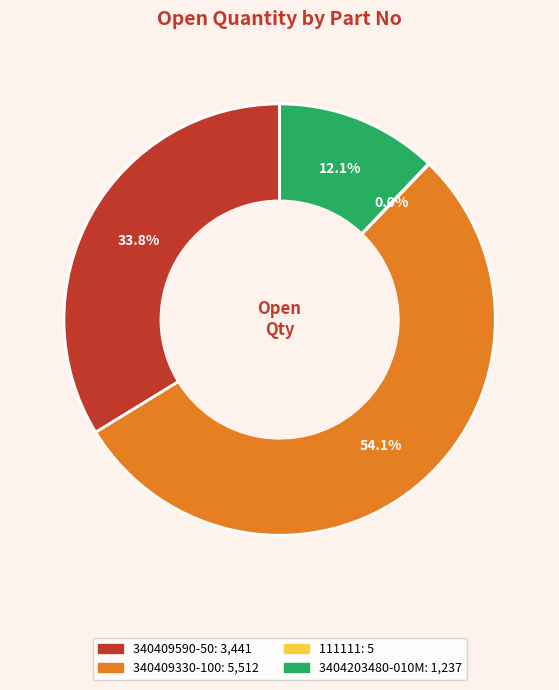

Is there a majority slice in this chart?

Yes